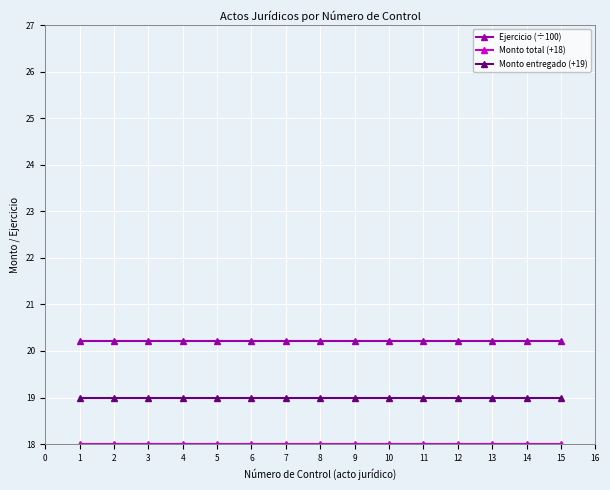

True or false: Ejercicio (÷100) and Monto entregado (+19) cross at least once.

False